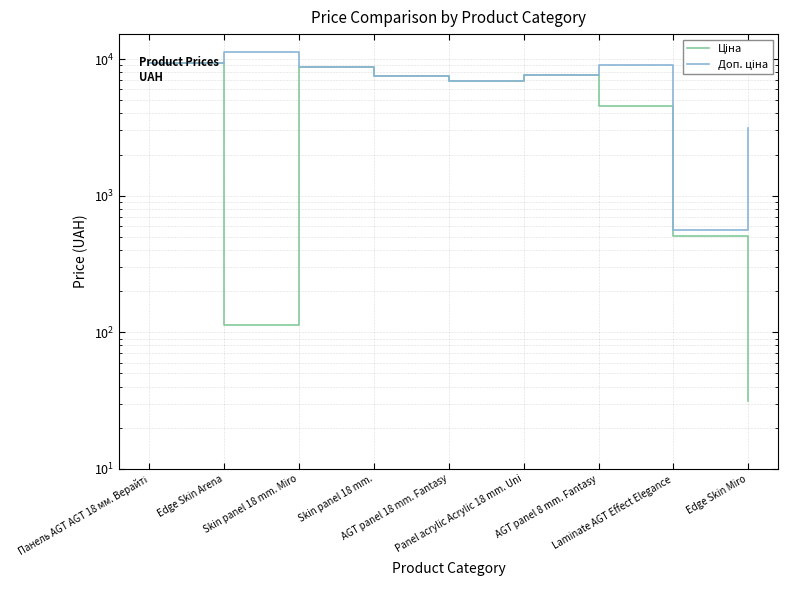

What position from the right is AGT panel 18 mm. Fantasy?

5